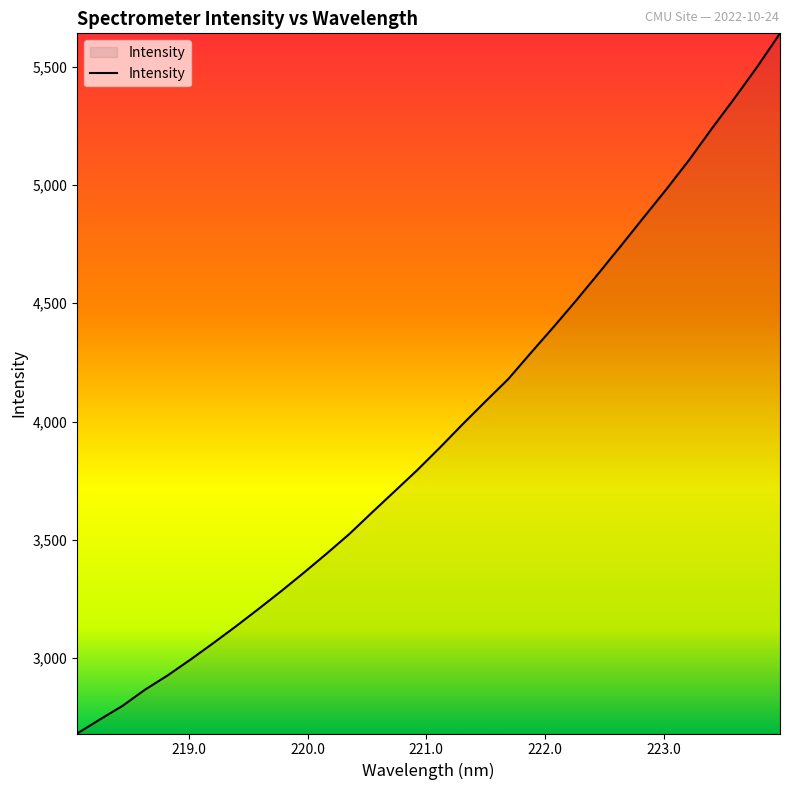

True or false: the data has more than 0 interior local peaks.

False